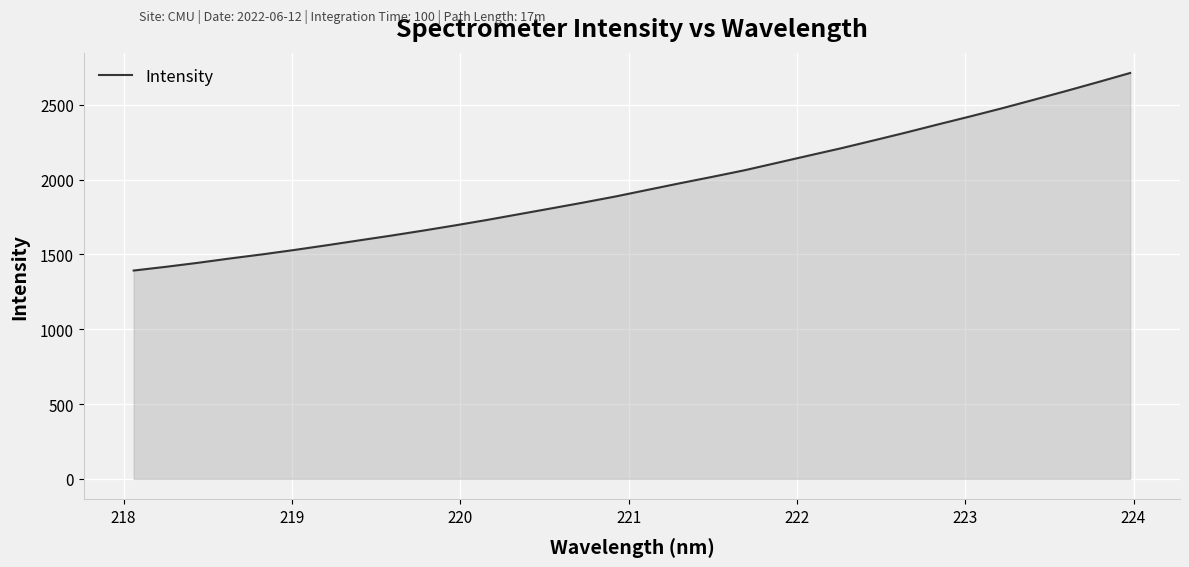

What is the smallest value displayed?

1392.4